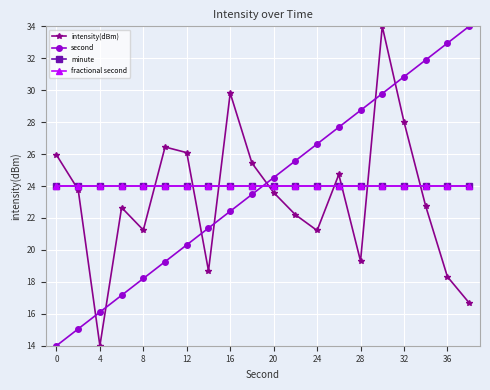

At how many categories does at least one series exceed 23?

20